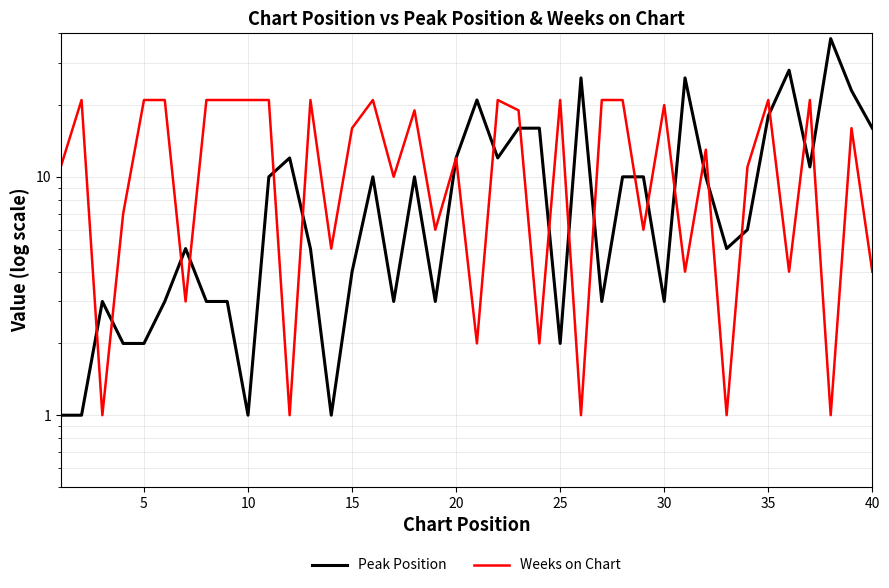

The value of Weeks on Chart at 20 is 3. True or false?

False